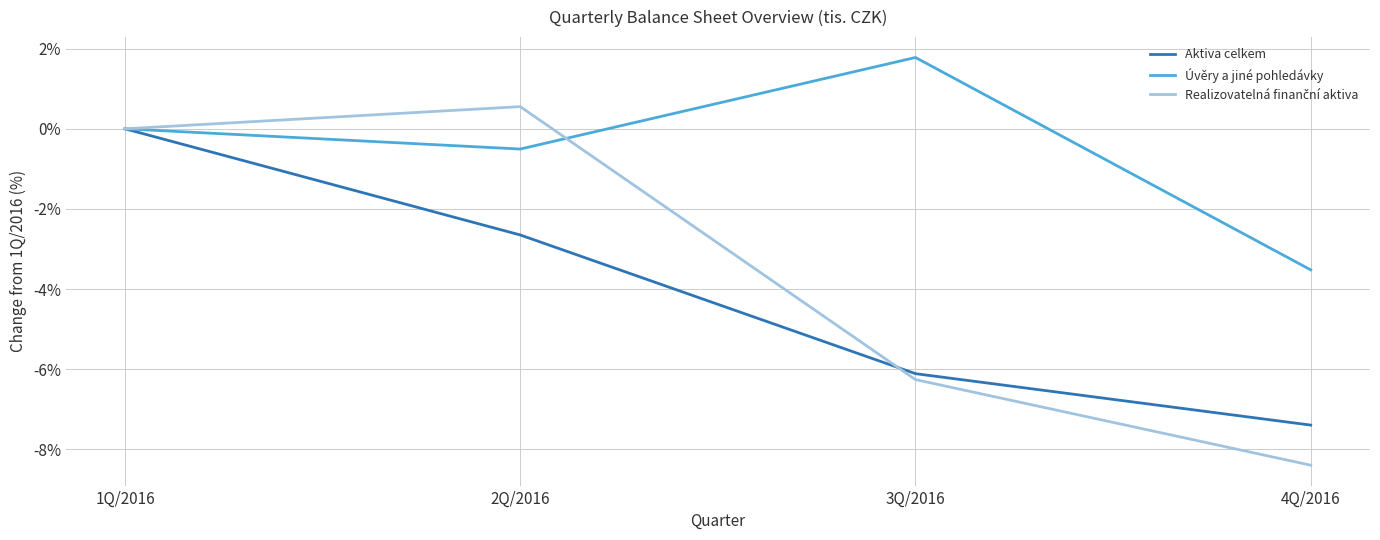

Rank the categories by Úvěry a jiné pohledávky value from highest to lowest.

3Q/2016, 1Q/2016, 2Q/2016, 4Q/2016